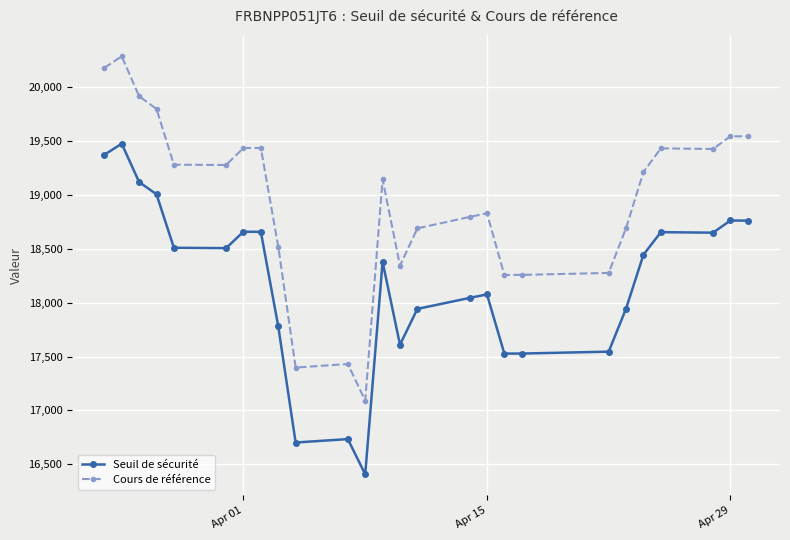

True or false: Cours de référence and Seuil de sécurité cross at least once.

False